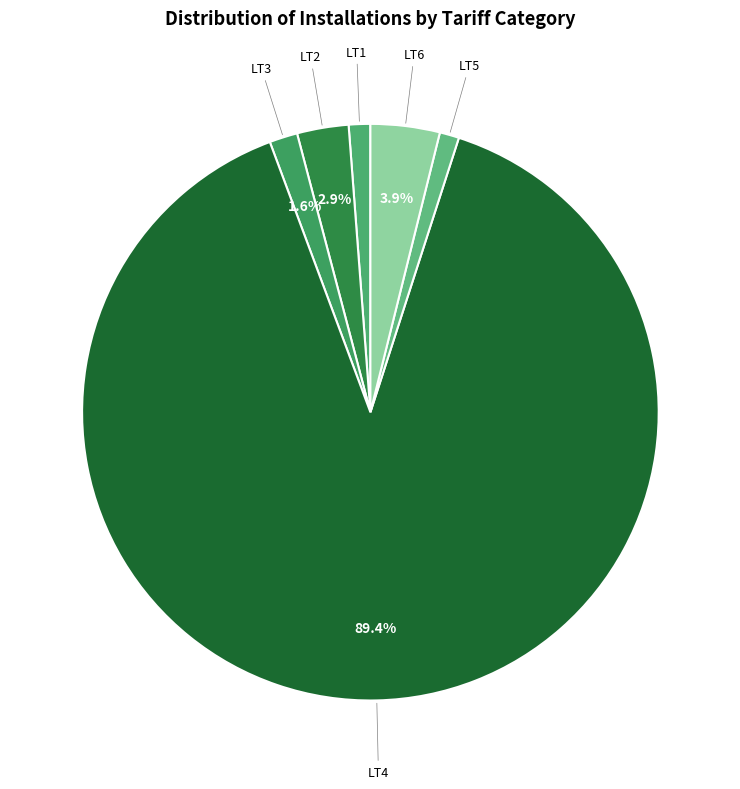

How many segments does this pie chart have?

6